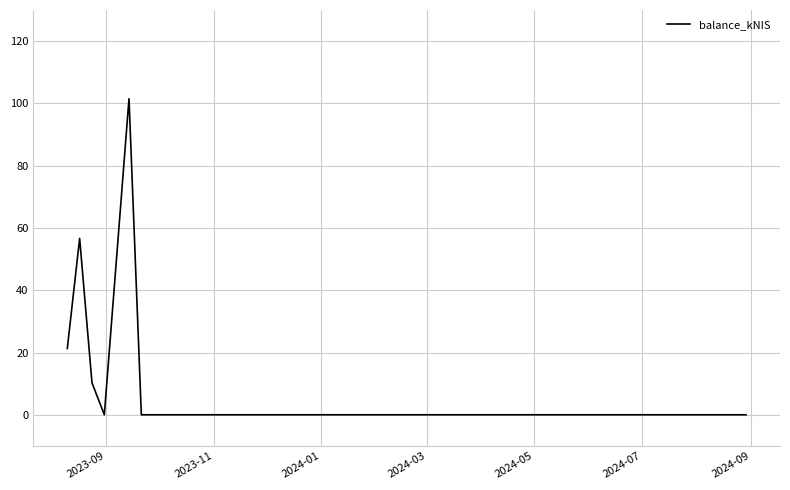

What is the difference between the maximum and minimum values?

101.5